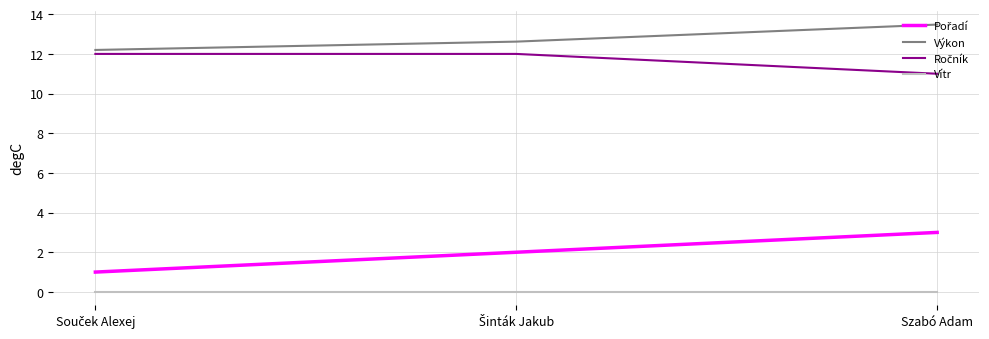

What is the total value across all series at Szabó Adam?

27.5